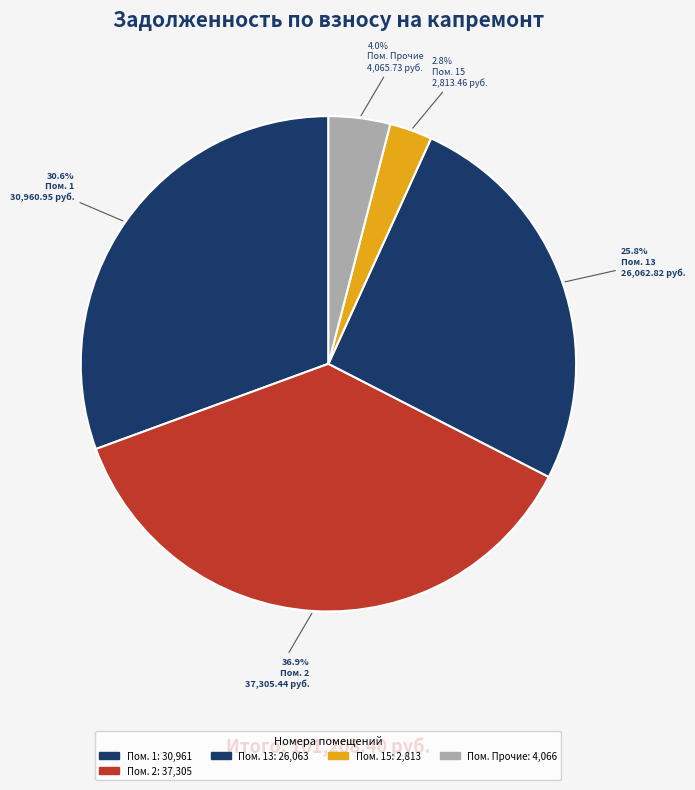

Rank the categories by value from lowest to highest.

Пом. 15, Пом. Прочие, Пом. 13, Пом. 1, Пом. 2